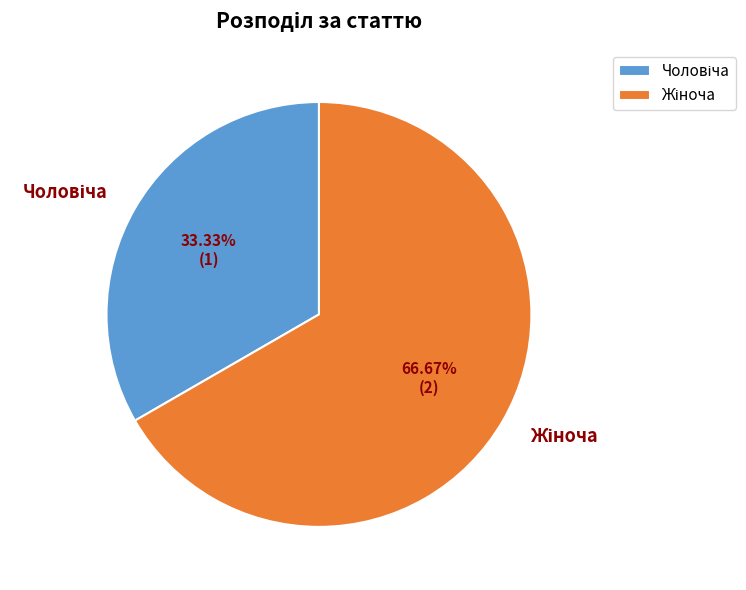

Count the number of slices in the pie.

2